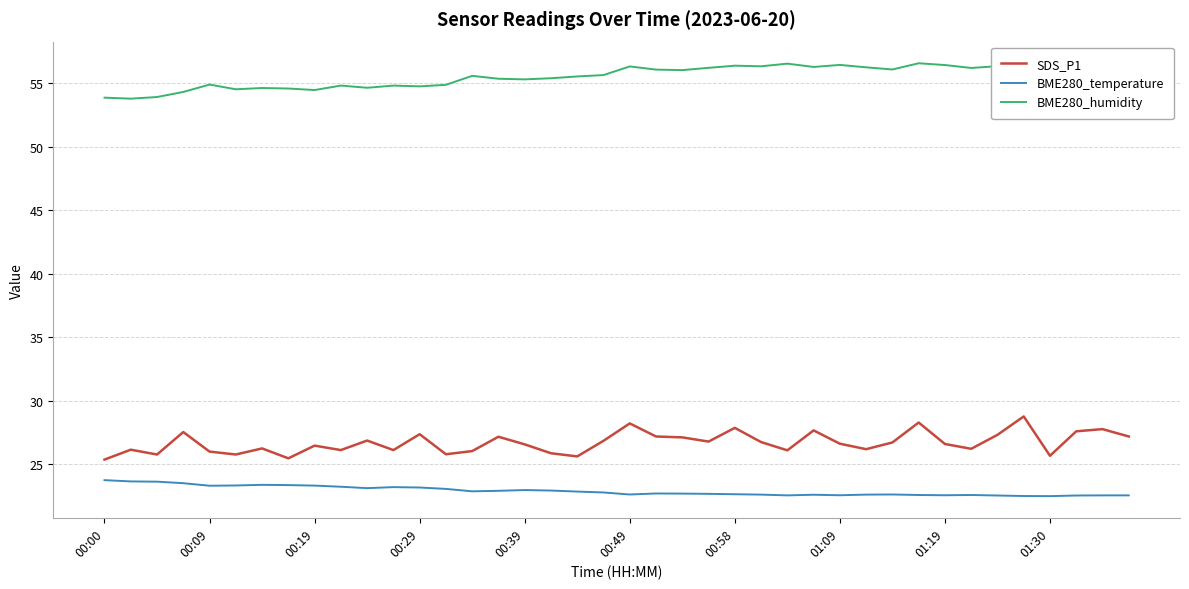

What is the maximum value shown in the chart?

56.6